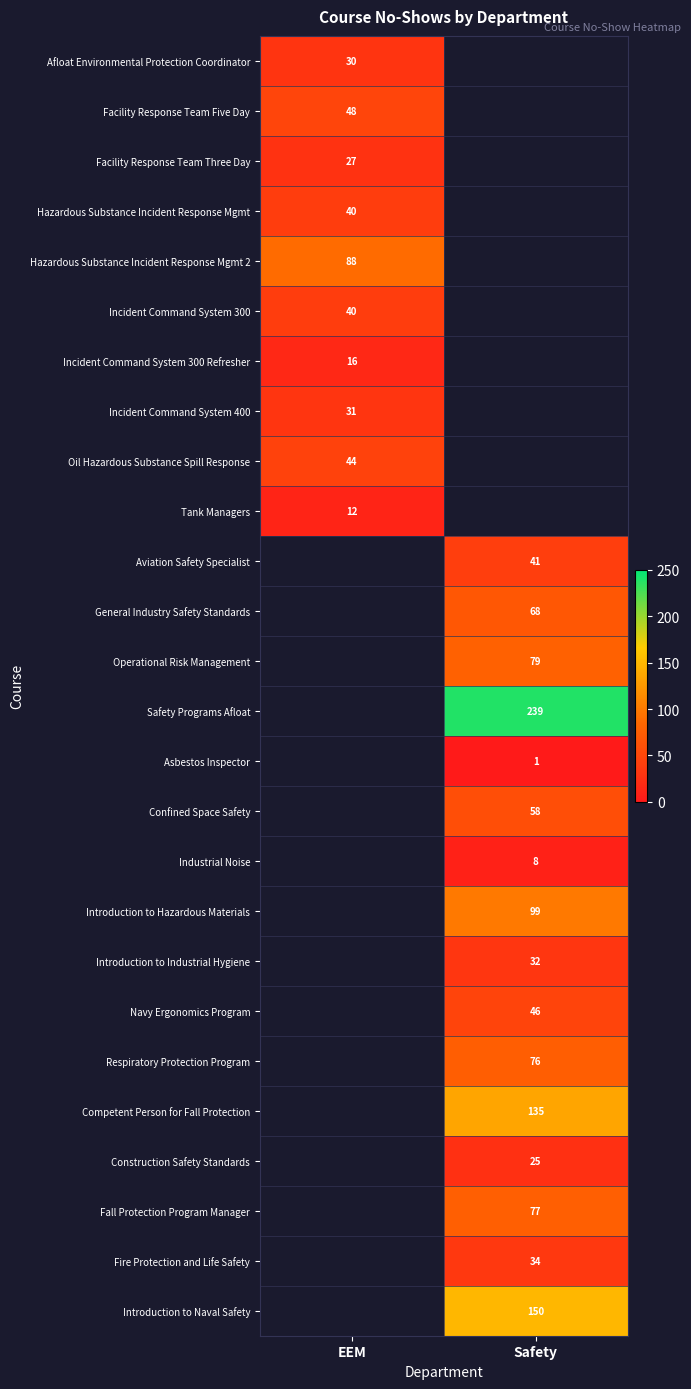

The Afloat Environmental Protection Coordinator series shows 50 at EEM. True or false?

False